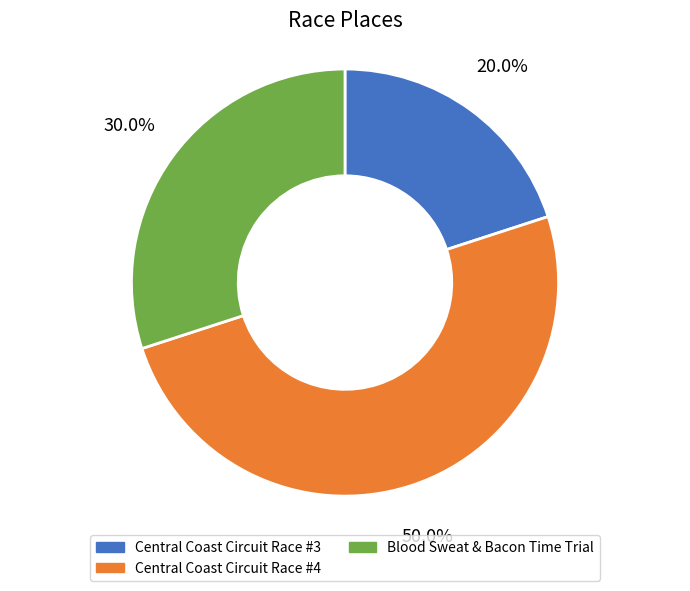

What portion of the pie excludes Blood Sweat & Bacon Time Trial?

70.0%